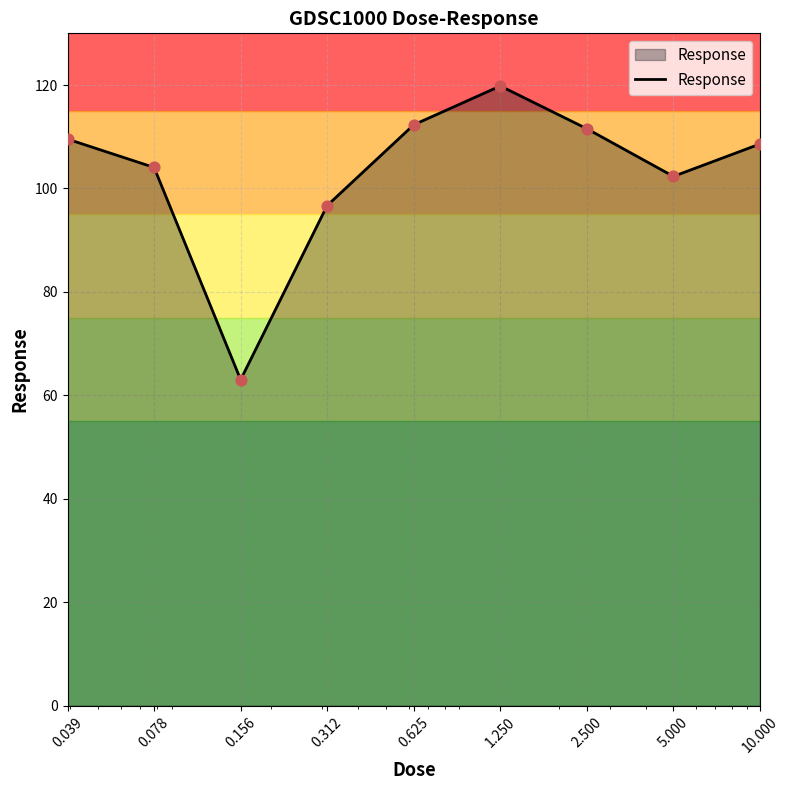

What is the difference between the maximum and minimum values?

56.8